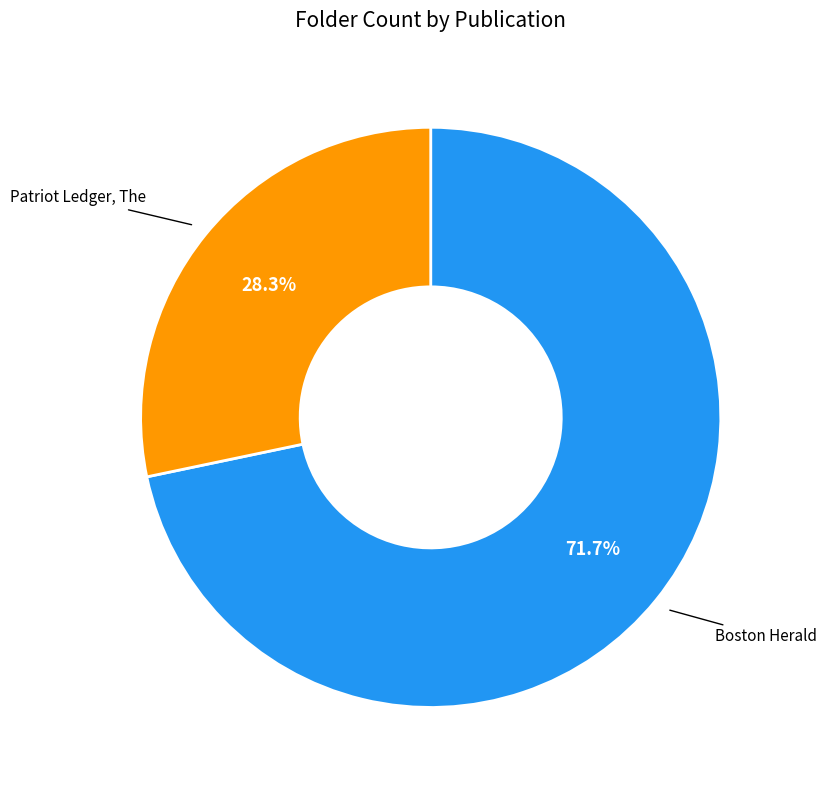

Does any single category account for the majority?

Yes